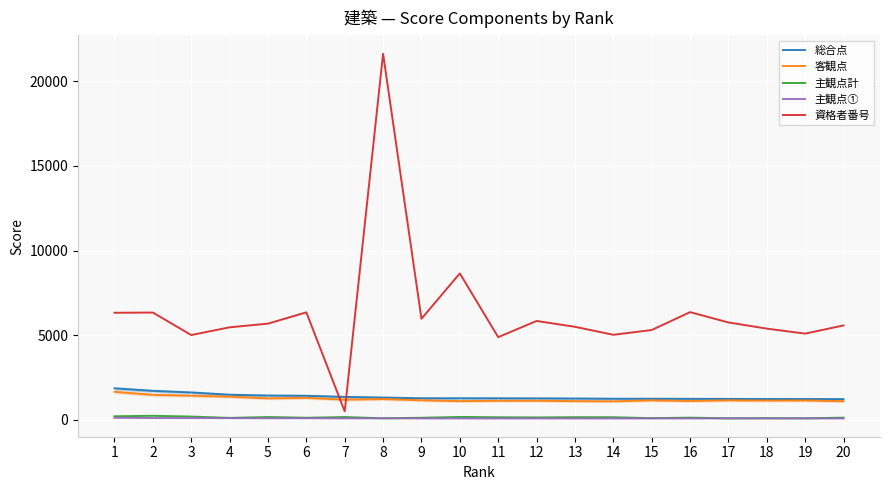

In 客観点, how many points are higher than both neighbors (excluding endpoints)?

6